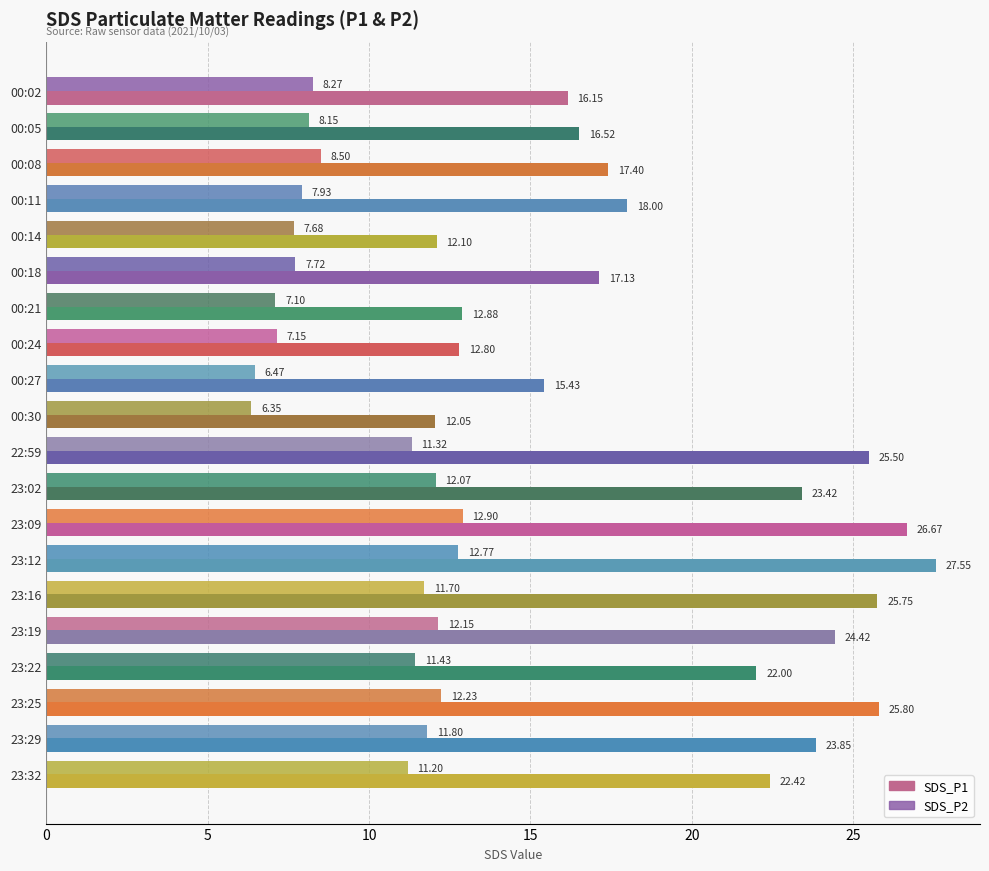

How many data points in SDS_P2 are above 11?

10